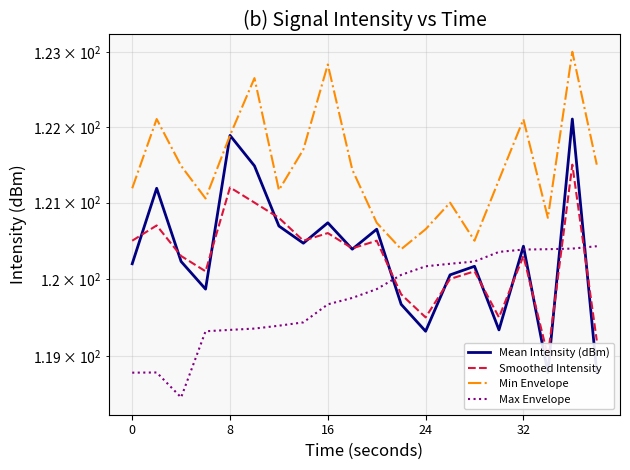

Which series ends up on top after the final intersection of Max Envelope and Smoothed Intensity?

Max Envelope